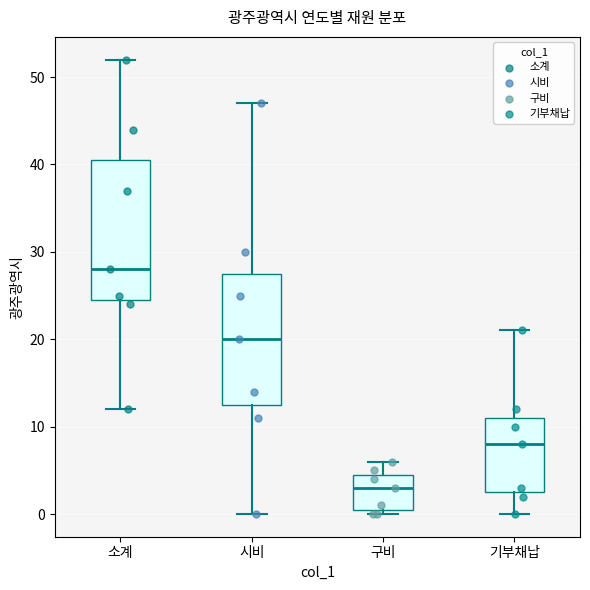

Where does the median line of the box for 기부채납 sit on the y-axis? The values are not printed on the chart, so give them approximately, as read against the axis.

8